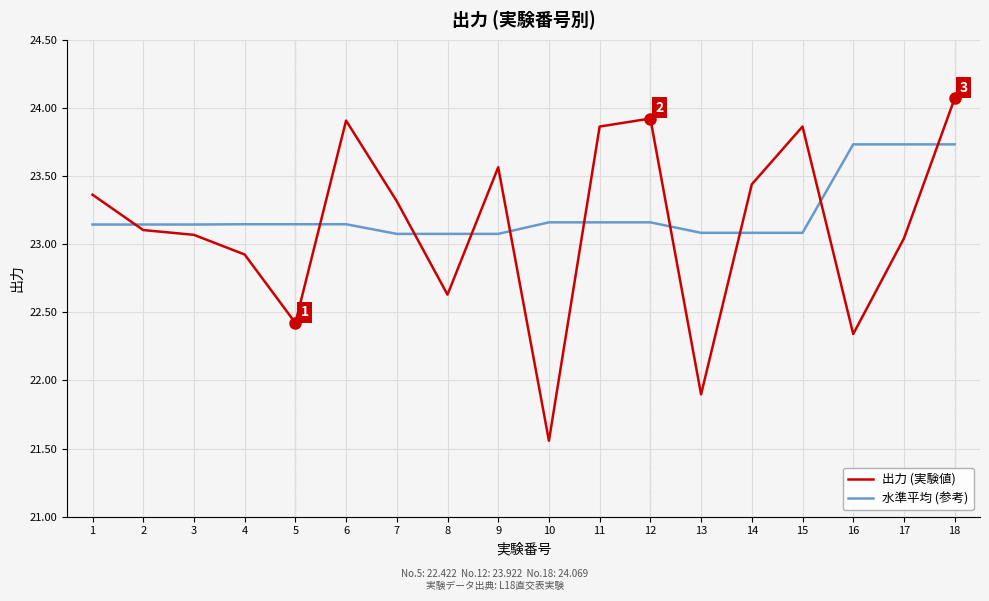

The value of 水準平均 (参考) at 4 is 23.1. True or false?

True